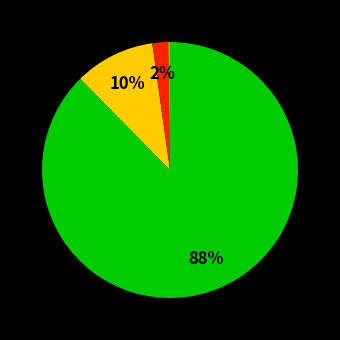

To the nearest percent, what is the average slice percentage?

25%